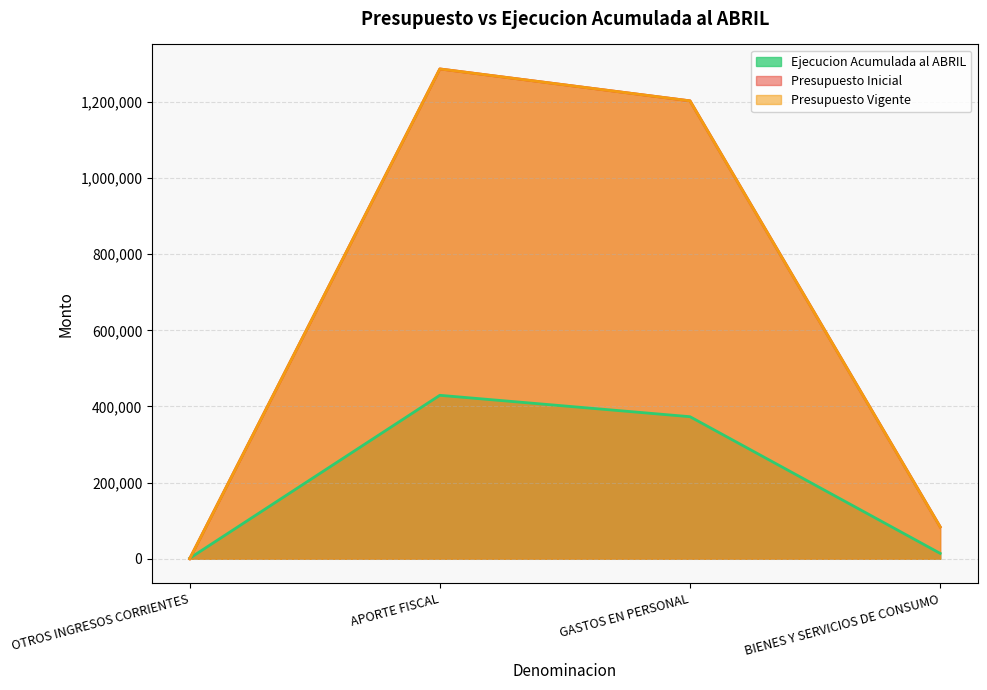

Reading left to right, list all the values displayed in this chart.

Ejecucion Acumulada al ABRIL: OTROS INGRESOS CORRIENTES=1313	APORTE FISCAL=429377	GASTOS EN PERSONAL=373183	BIENES Y SERVICIOS DE CONSUMO=14176
Presupuesto Inicial: OTROS INGRESOS CORRIENTES=0	APORTE FISCAL=1286613	GASTOS EN PERSONAL=1202808	BIENES Y SERVICIOS DE CONSUMO=83805
Presupuesto Vigente: OTROS INGRESOS CORRIENTES=0	APORTE FISCAL=1286613	GASTOS EN PERSONAL=1202808	BIENES Y SERVICIOS DE CONSUMO=83805